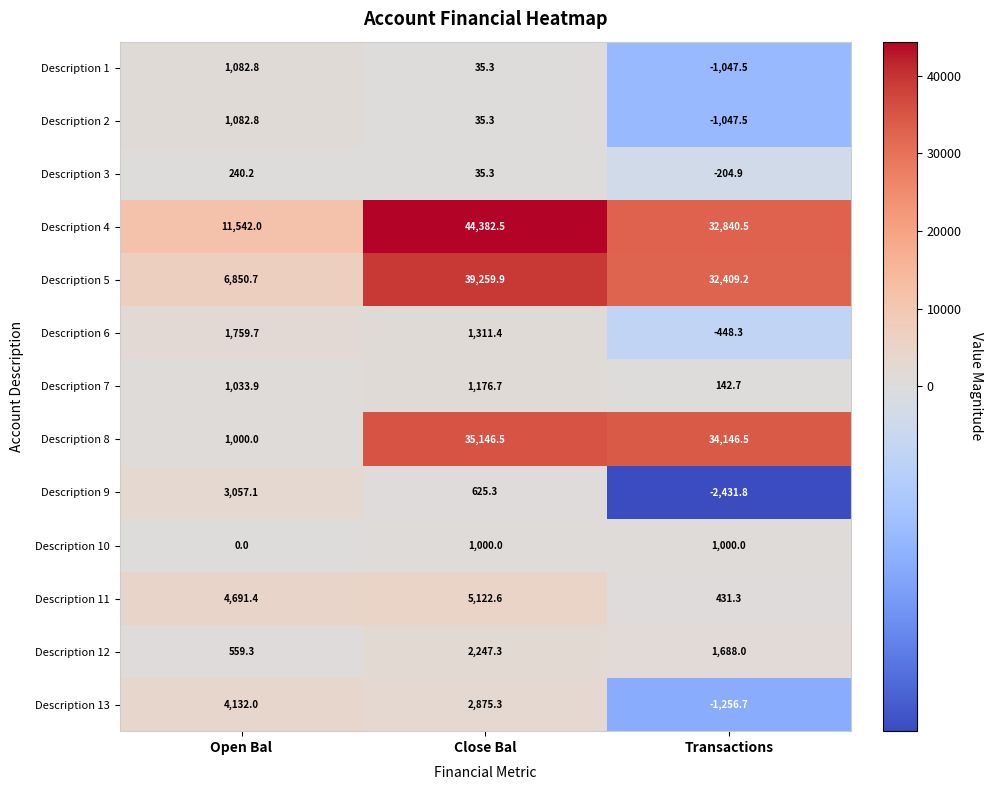

List the labels in order of Description 3 value, largest first.

Open Bal, Close Bal, Transactions